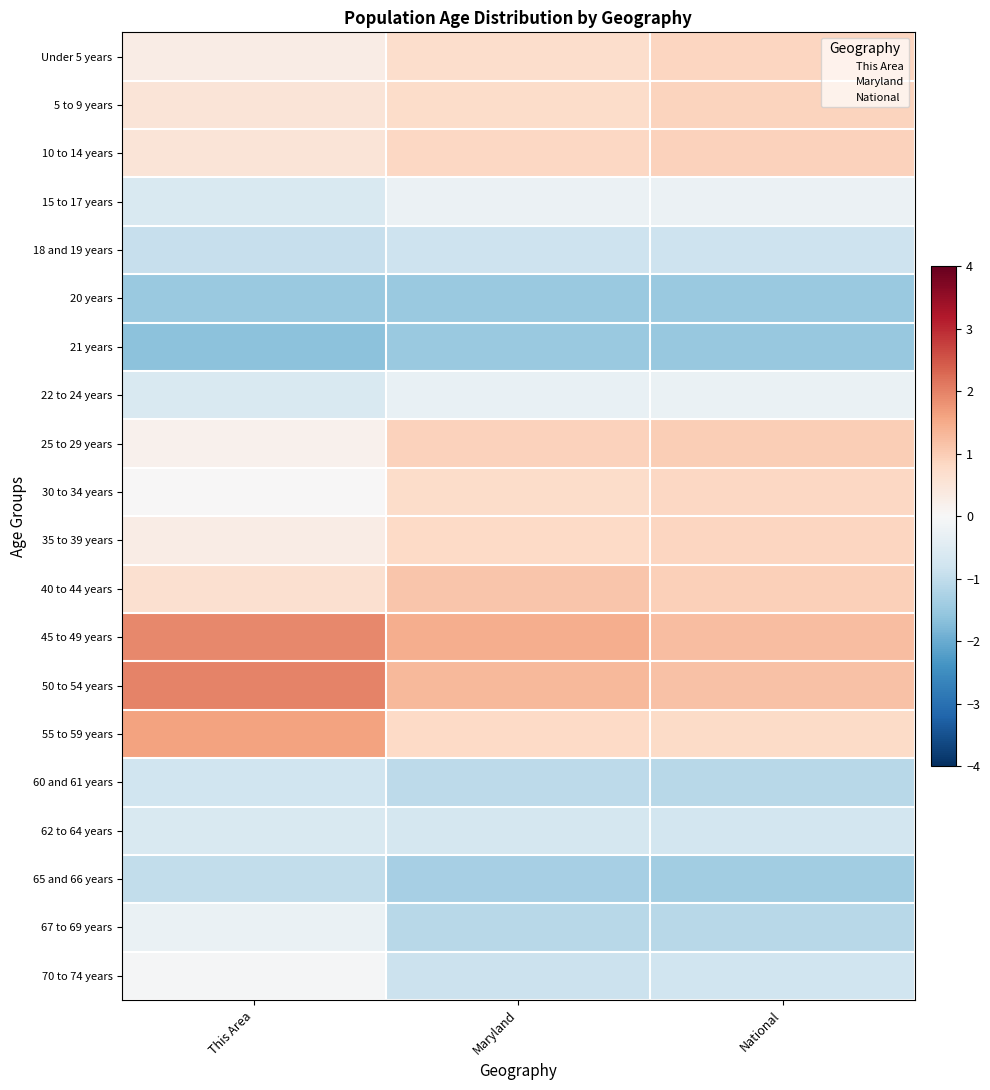

Reading left to right, what are all the values shown in this chart?

Under 5 years: This Area=0.3	Maryland=0.7	National=0.9
5 to 9 years: This Area=0.5	Maryland=0.7	National=0.9
10 to 14 years: This Area=0.5	Maryland=0.8	National=0.9
15 to 17 years: This Area=-0.6	Maryland=-0.2	National=-0.2
18 and 19 years: This Area=-0.9	Maryland=-0.8	National=-0.8
20 years: This Area=-1.5	Maryland=-1.5	National=-1.5
21 years: This Area=-1.7	Maryland=-1.5	National=-1.5
22 to 24 years: This Area=-0.6	Maryland=-0.3	National=-0.3
25 to 29 years: This Area=0.2	Maryland=0.9	National=1.0
30 to 34 years: This Area=0.0	Maryland=0.7	National=0.8
35 to 39 years: This Area=0.3	Maryland=0.8	National=0.9
40 to 44 years: This Area=0.7	Maryland=1.1	National=1.0
45 to 49 years: This Area=1.9	Maryland=1.5	National=1.2
50 to 54 years: This Area=2.0	Maryland=1.3	National=1.2
55 to 59 years: This Area=1.6	Maryland=0.8	National=0.8
60 and 61 years: This Area=-0.8	Maryland=-1.1	National=-1.1
62 to 64 years: This Area=-0.6	Maryland=-0.7	National=-0.7
65 and 66 years: This Area=-1.0	Maryland=-1.3	National=-1.4
67 to 69 years: This Area=-0.3	Maryland=-1.1	National=-1.1
70 to 74 years: This Area=-0.0	Maryland=-0.9	National=-0.8